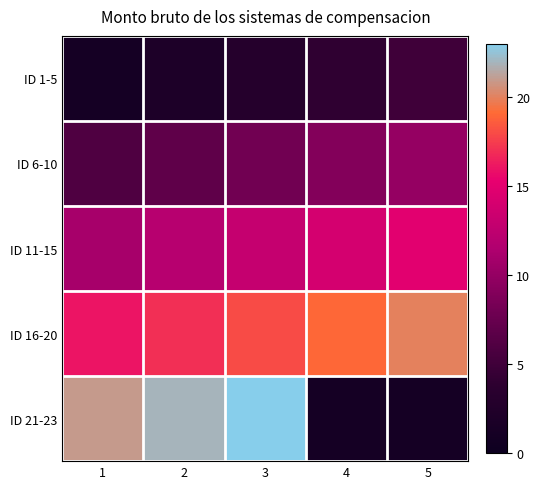

Which series has the largest range (max minus min)?

ID 21-23